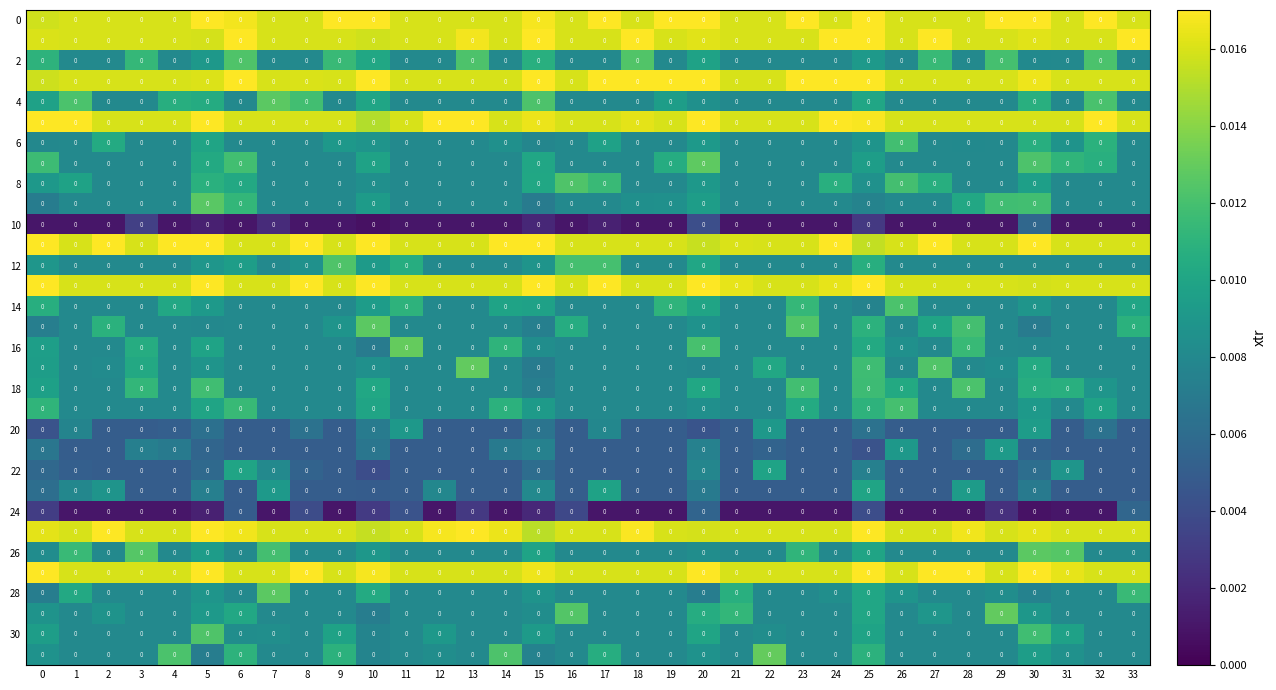

Where is 26 nearest to the value 0?

2